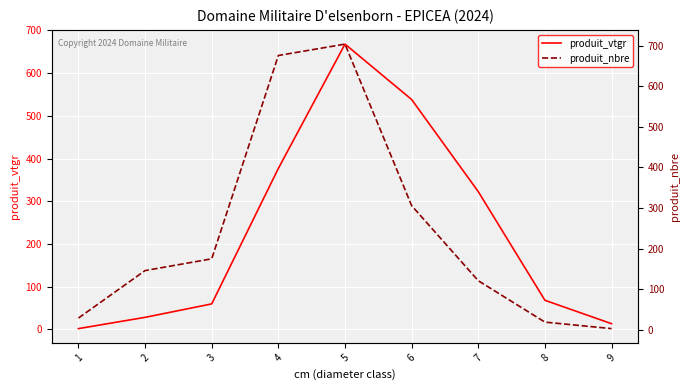

List the labels in order of produit_nbre value, smallest first.

9, 8, 1, 7, 2, 3, 6, 4, 5